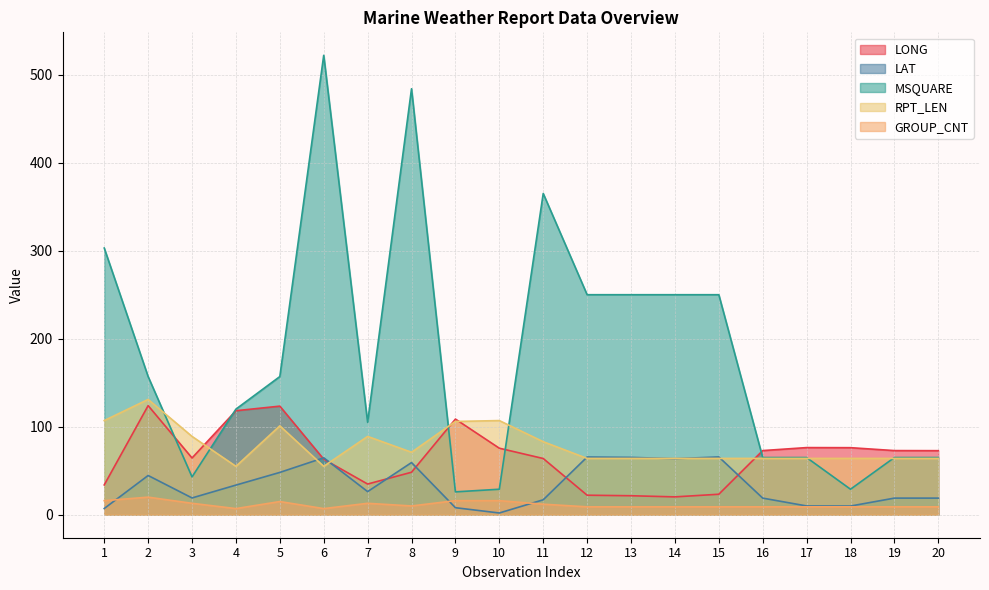

At which category is the sum across all series the highest?

6